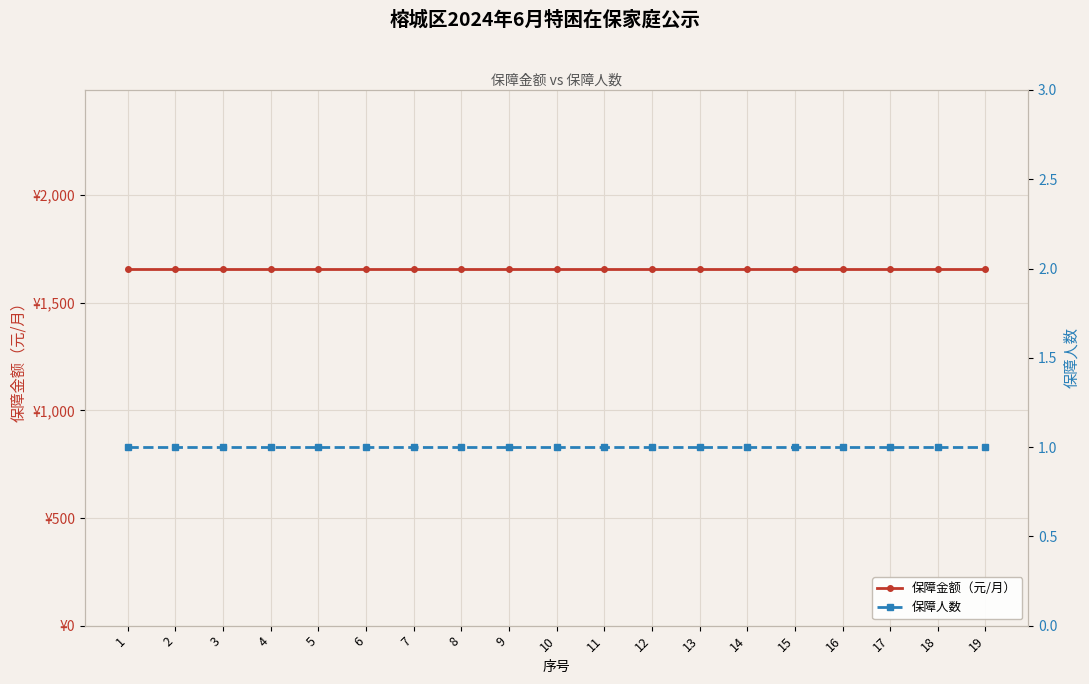

What is the spread (max minus min) of values at 1?

1658